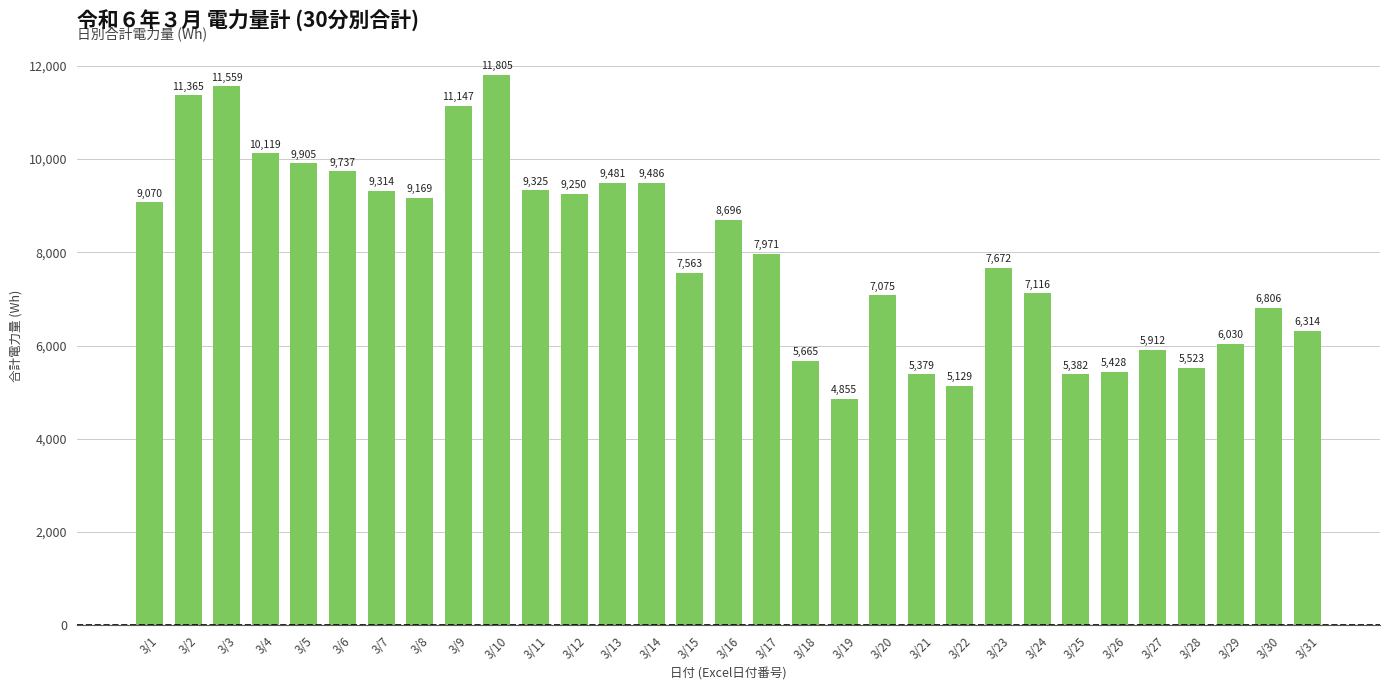

What is the value of the 15th bar from the left?

7563